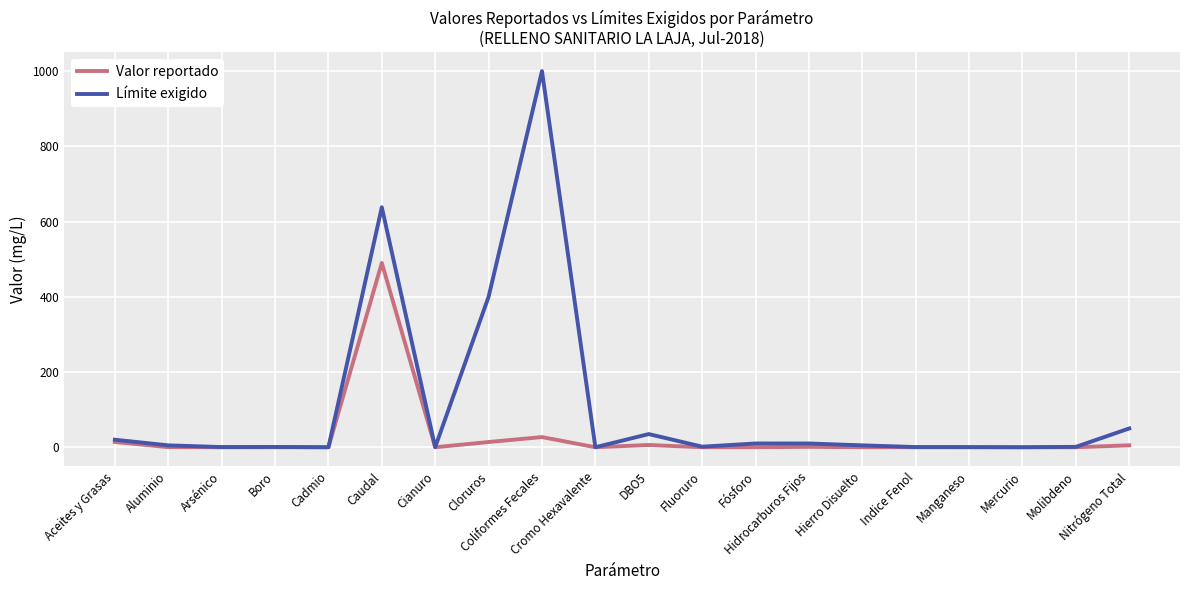

Which series has the widest spread of values?

Límite exigido